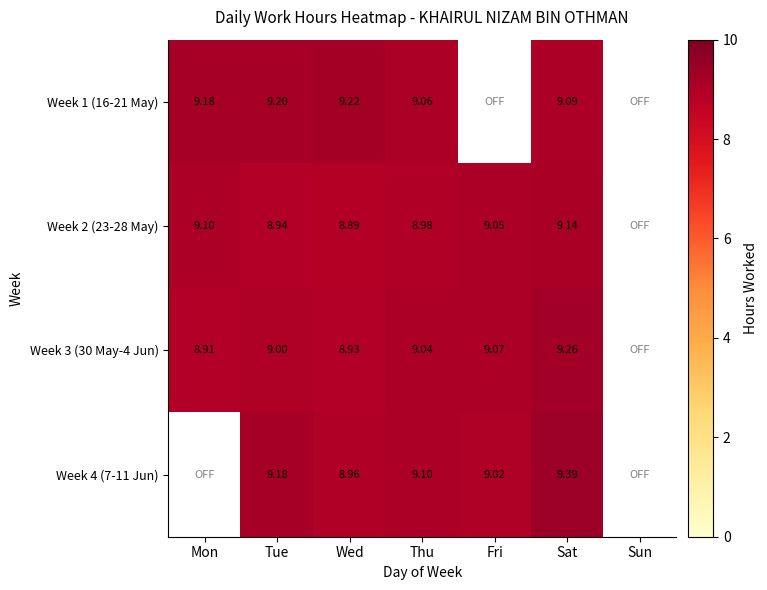

At which category is the sum across all series the highest?

Sat